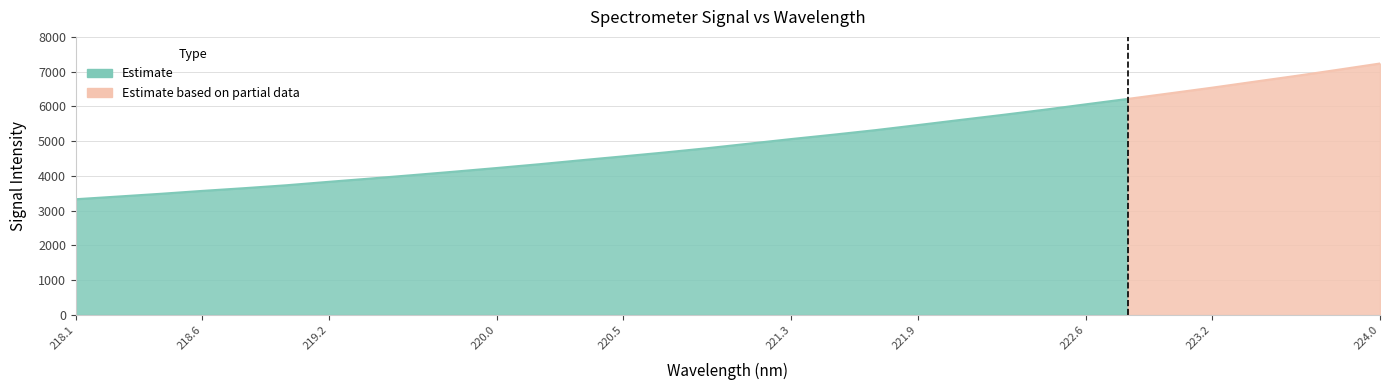

What is the difference between the maximum and second lowest values?

3827.4